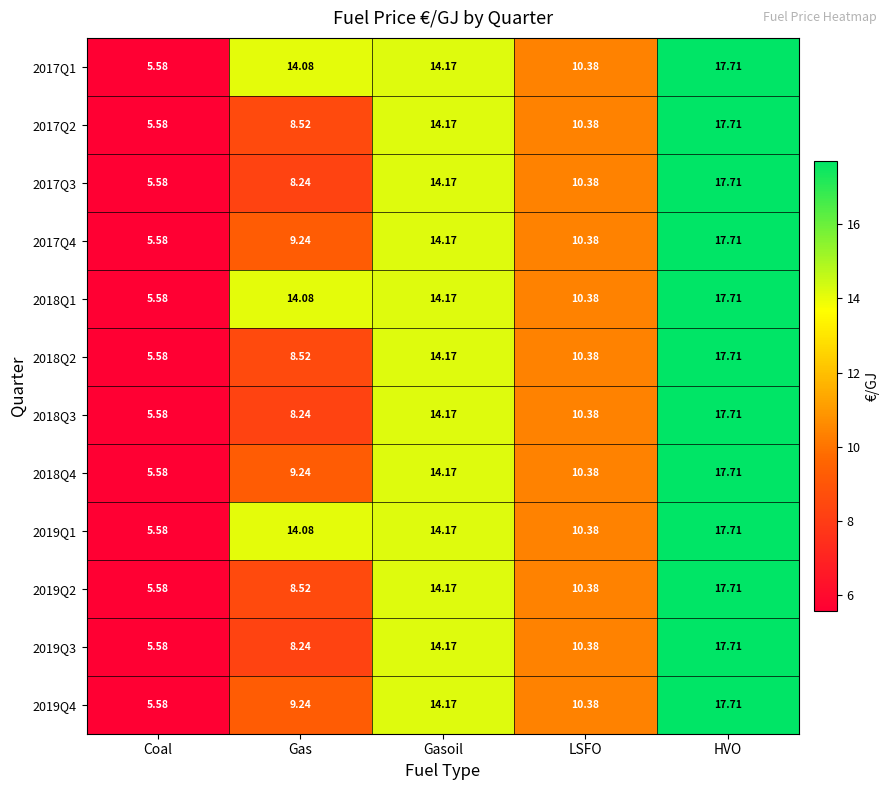

At which category is the sum across all series the highest?

HVO